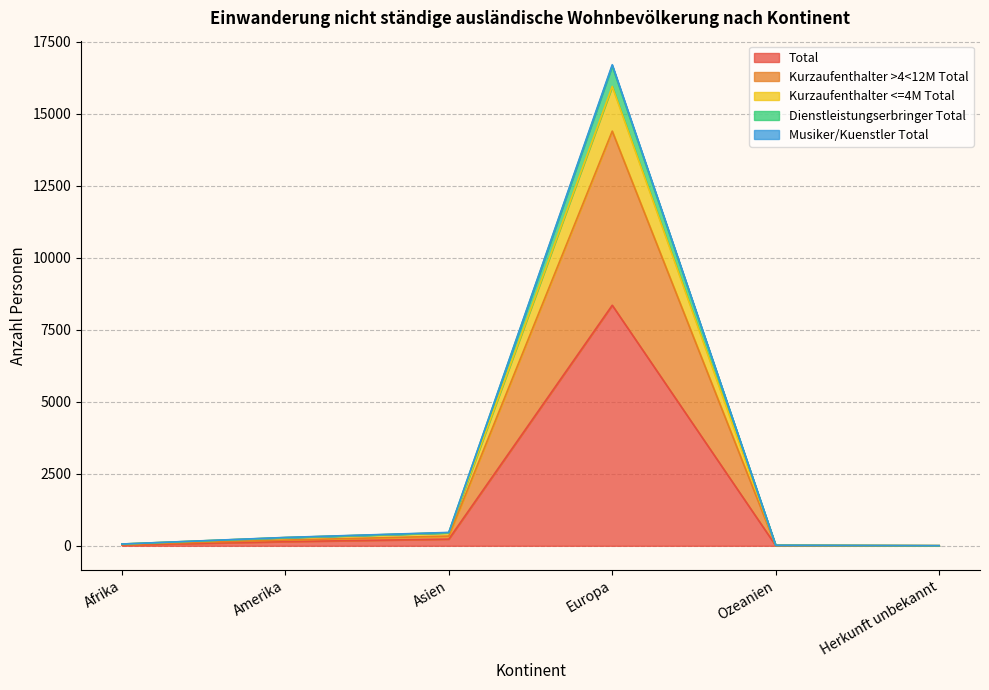

What position from the left is Europa?

4